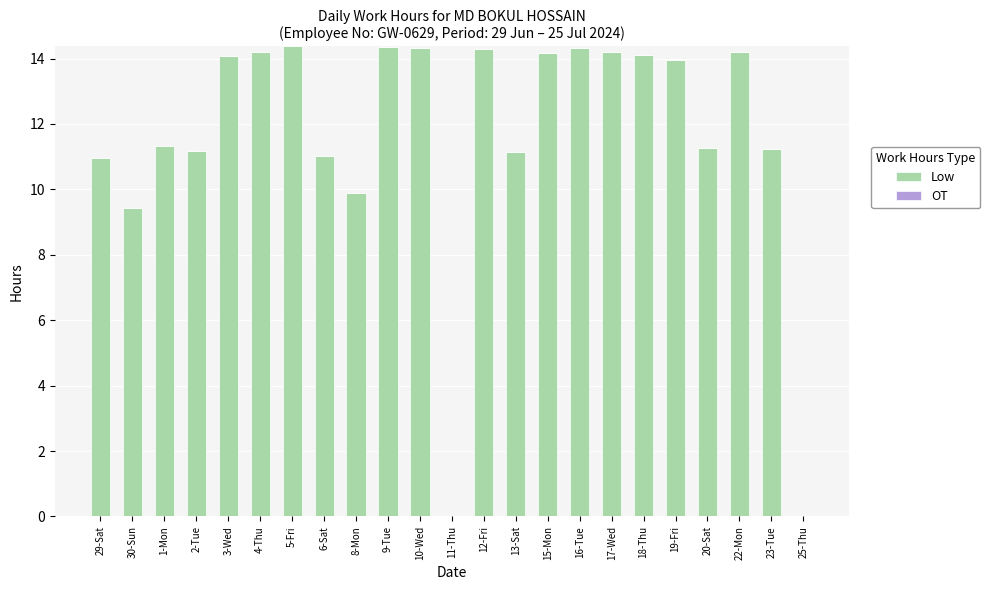

Between 4-Thu and 8-Mon, which is larger?

4-Thu